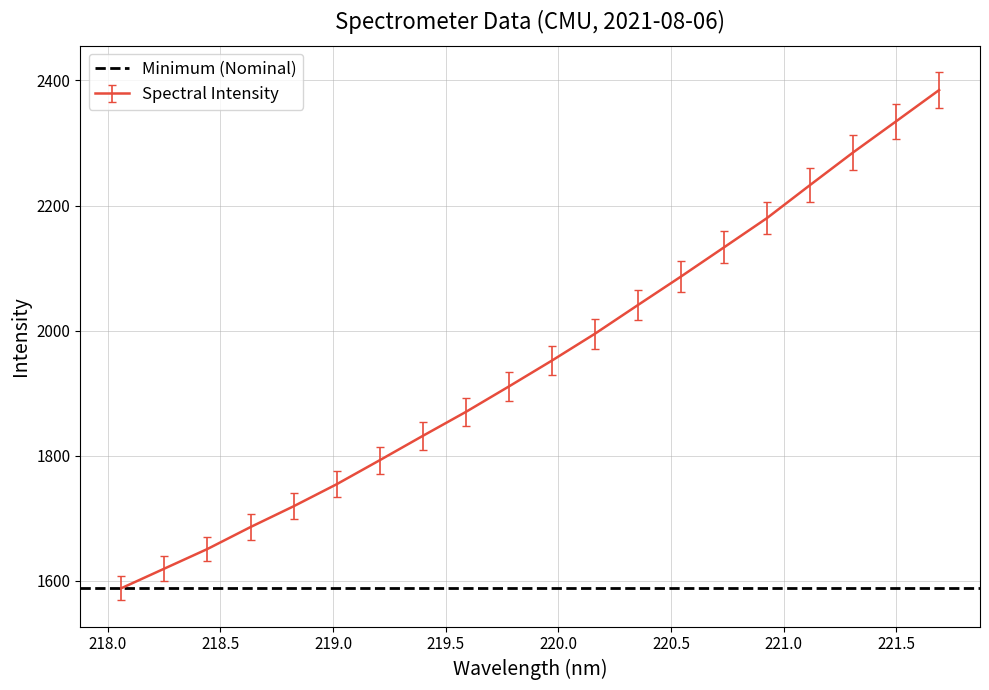

Which category has the highest value across all series?

221.6902